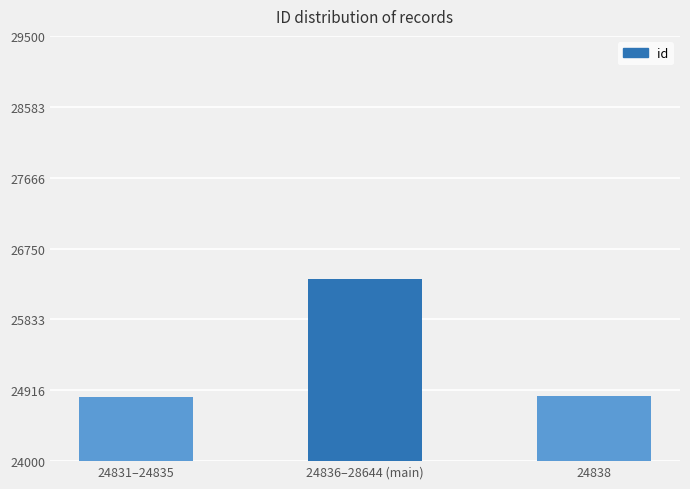

Between 24836–28644 (main) and 24831–24835, which is larger?

24836–28644 (main)